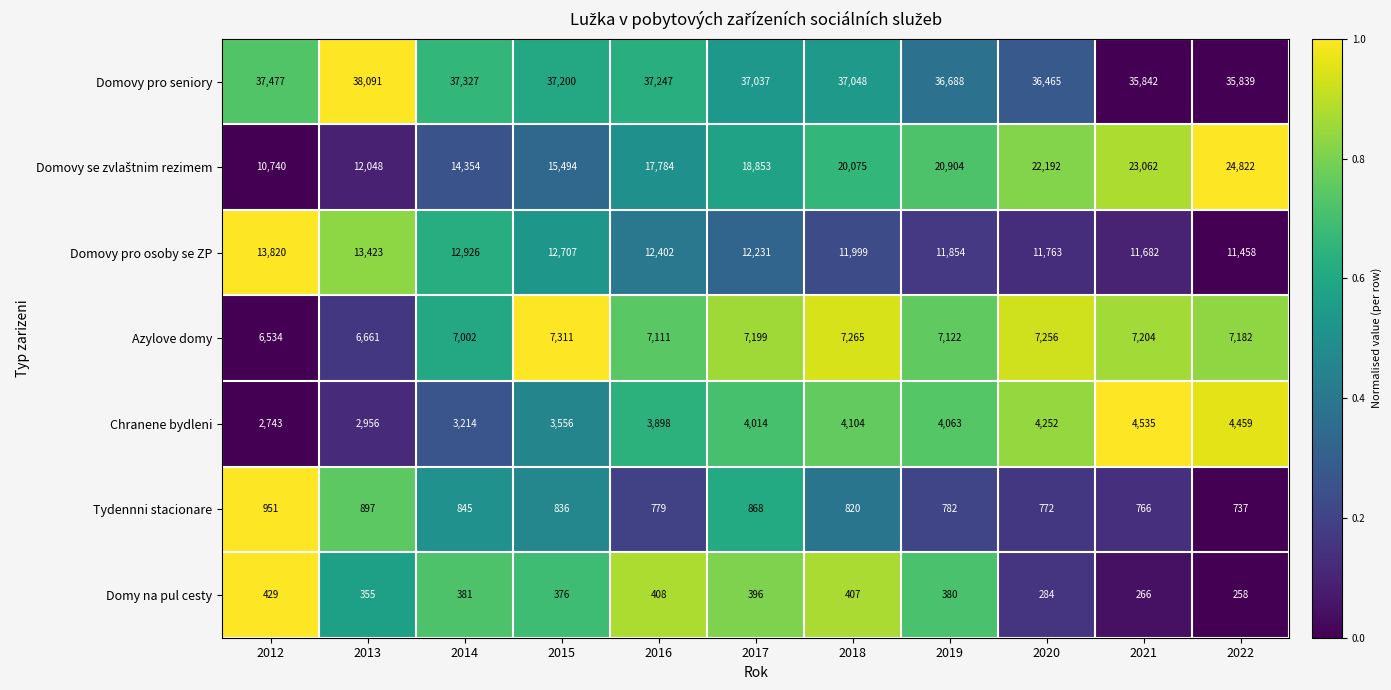

Count the number of categories in the chart.

11